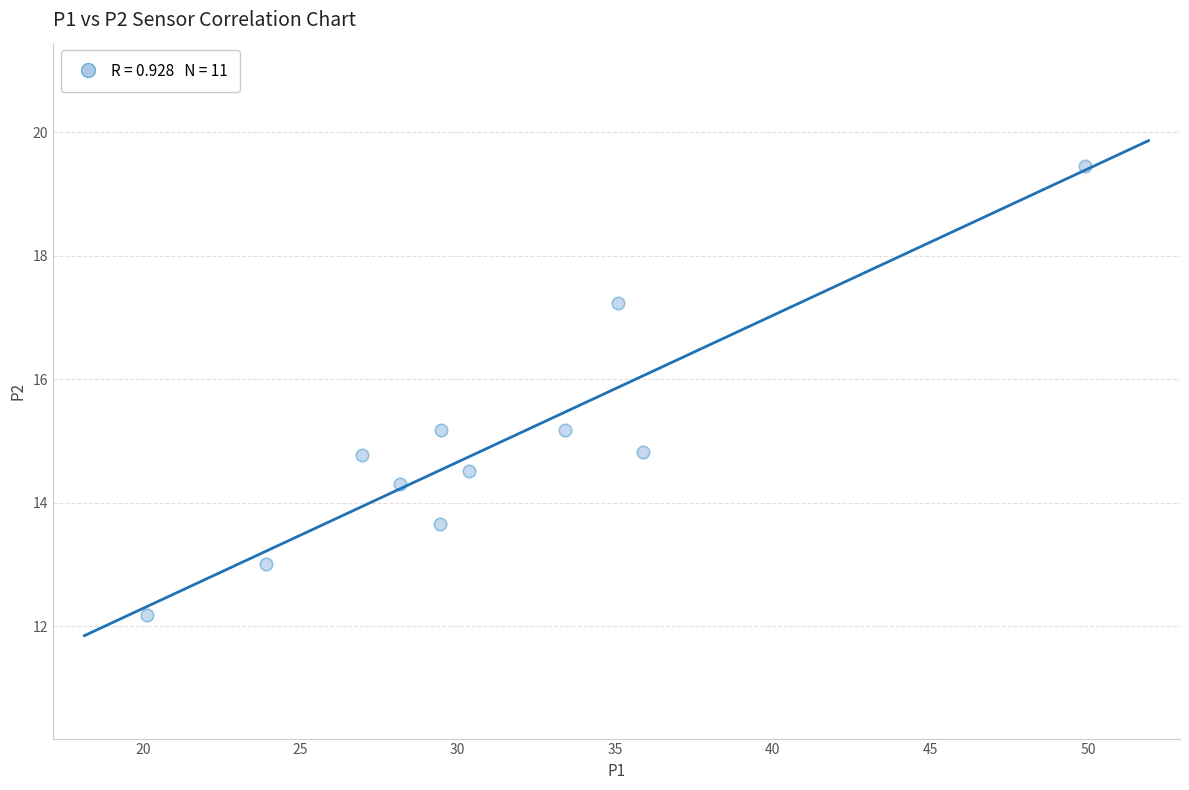

What is the average X value?

31.2